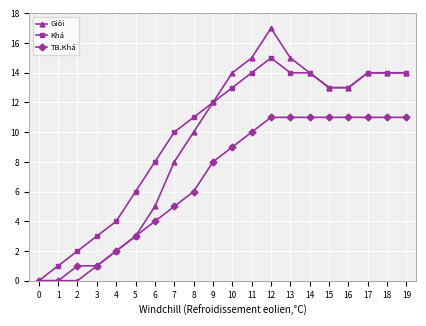

What are all the series names shown in the legend?

Giỏi, Khá, TB.Khá